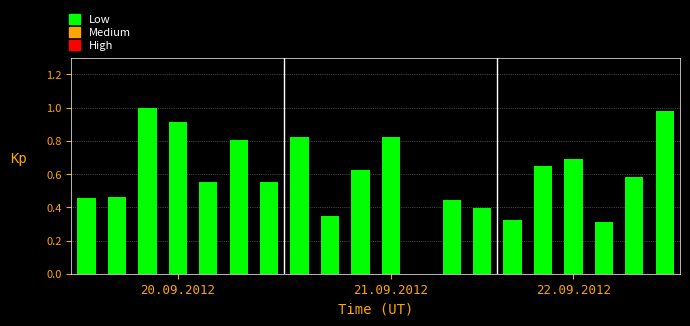

What is the sum of all values?

11.7